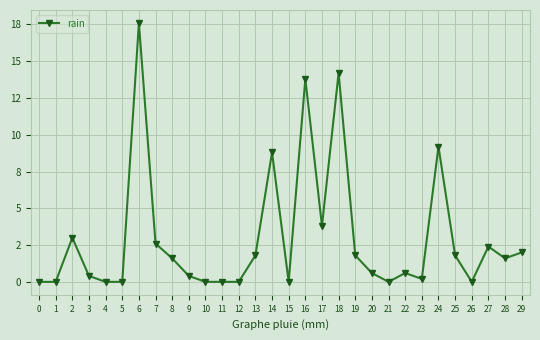

What is the difference between the maximum and second lowest values?

17.6